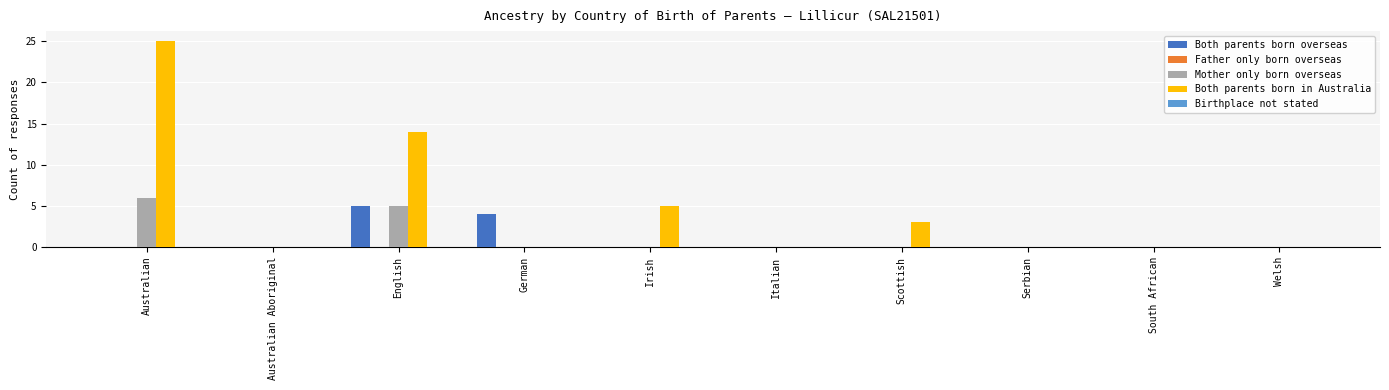

Where is Both parents born in Australia nearest to the value 12?

English